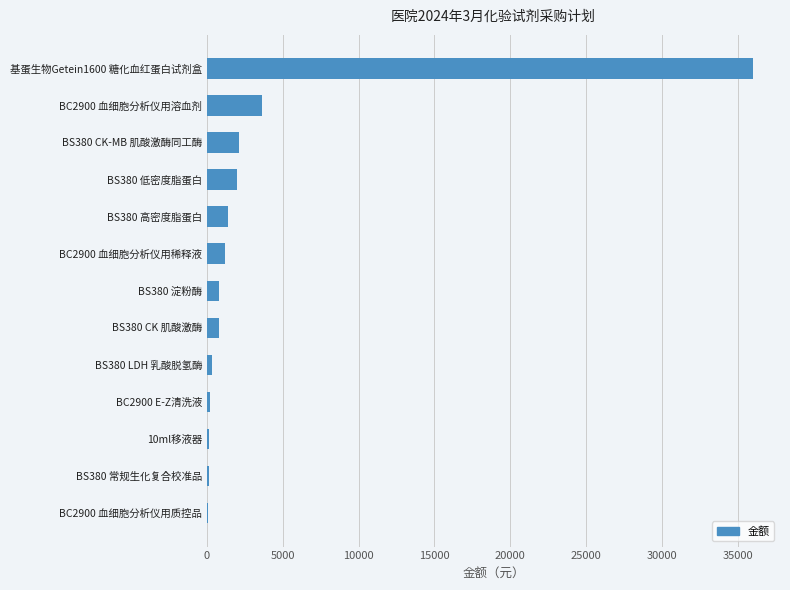

Where is the data nearest to the value 18040?

BC2900 血细胞分析仪用溶血剂